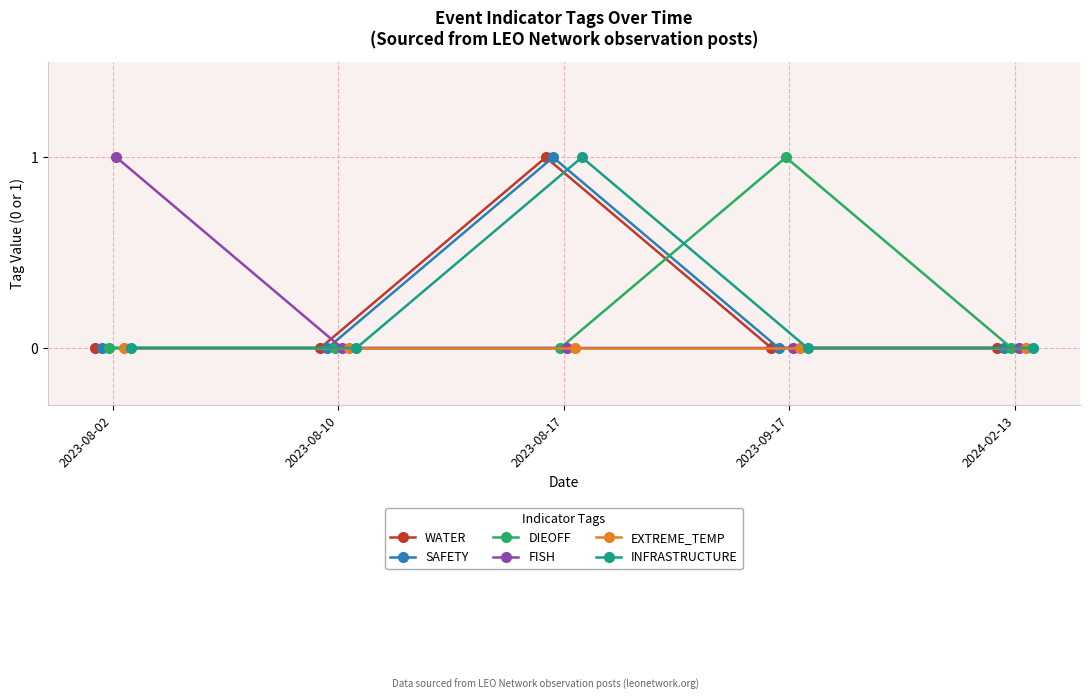

At how many categories does at least one series exceed 0?

3